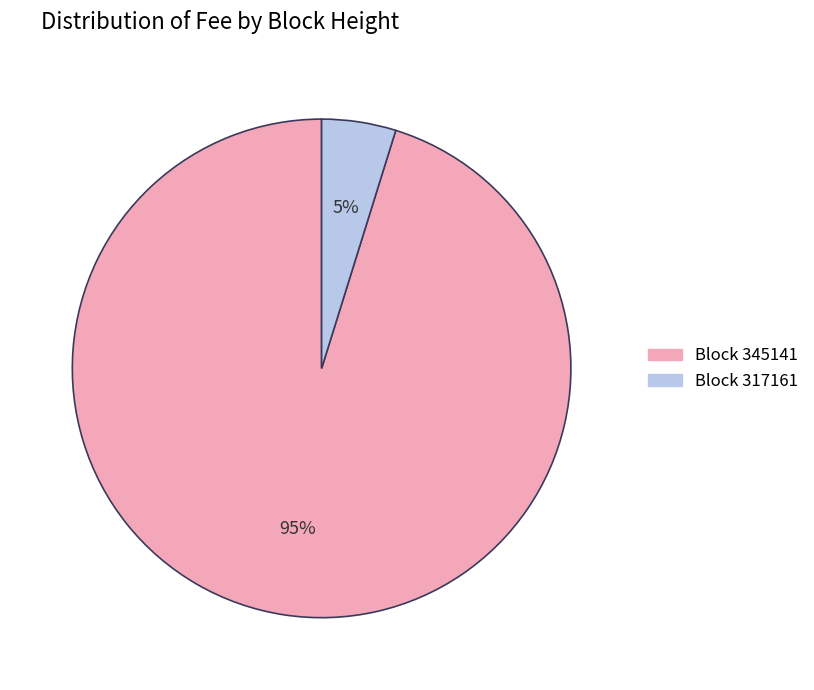

How many slices are in this pie chart?

2